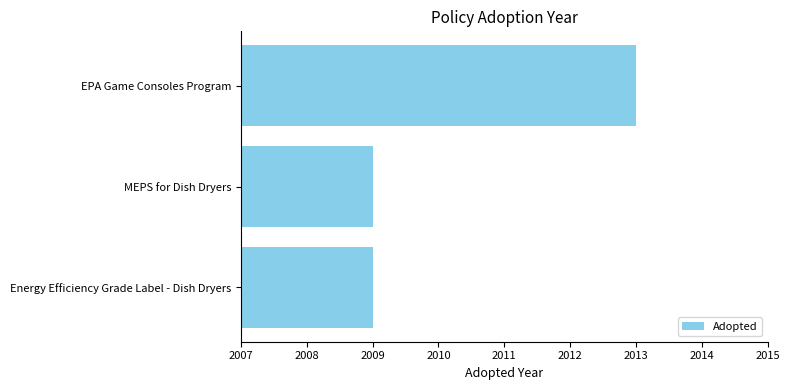

At which category does the chart reach its peak across all series?

EPA Game Consoles Program